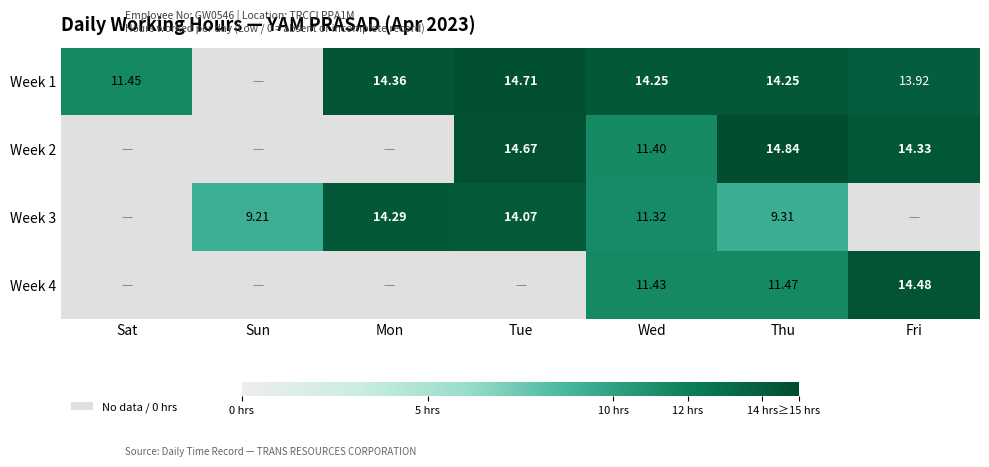

What is the difference between the highest and lowest values at Mon?

14.4